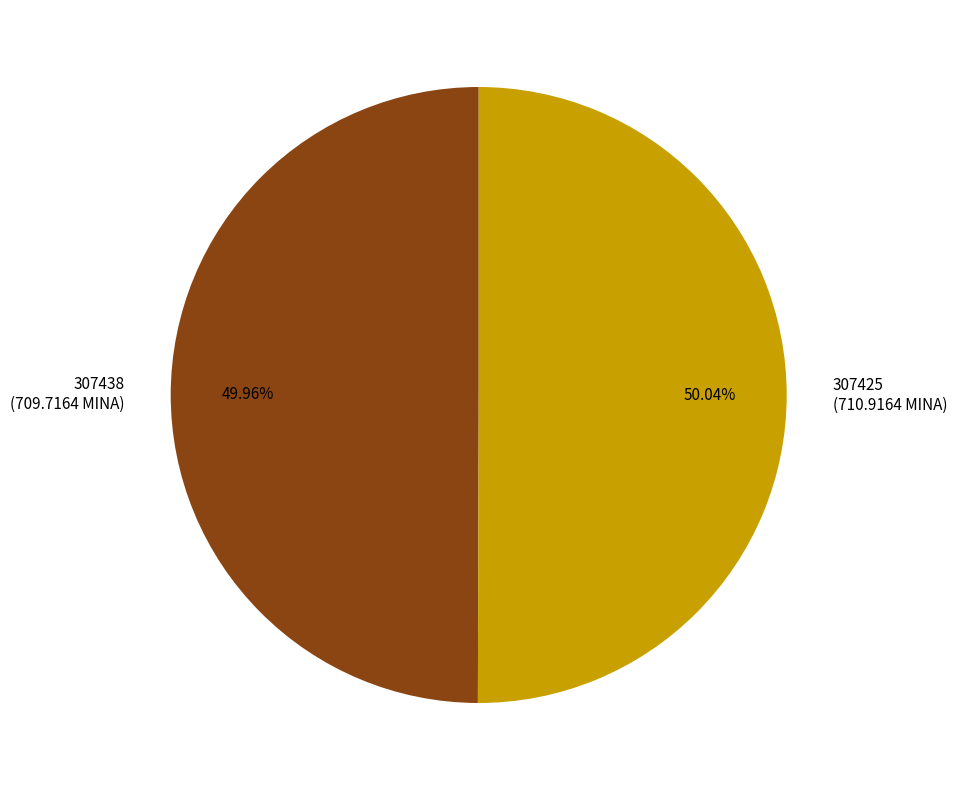

Is there a majority slice in this chart?

Yes